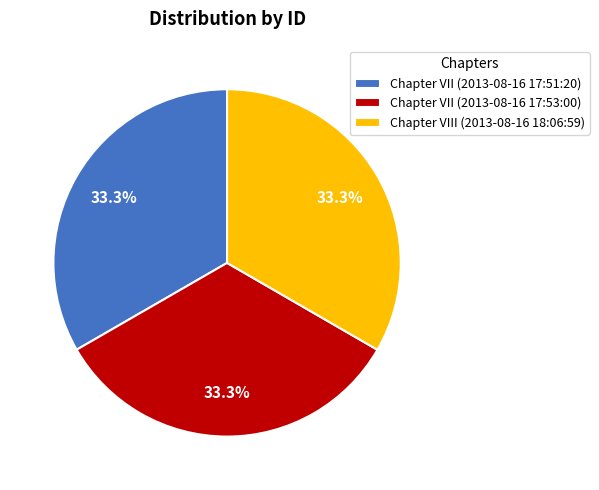

The Chapter VII (2013-08-16 17:51:20) slice represents 33% of the pie. True or false?

True